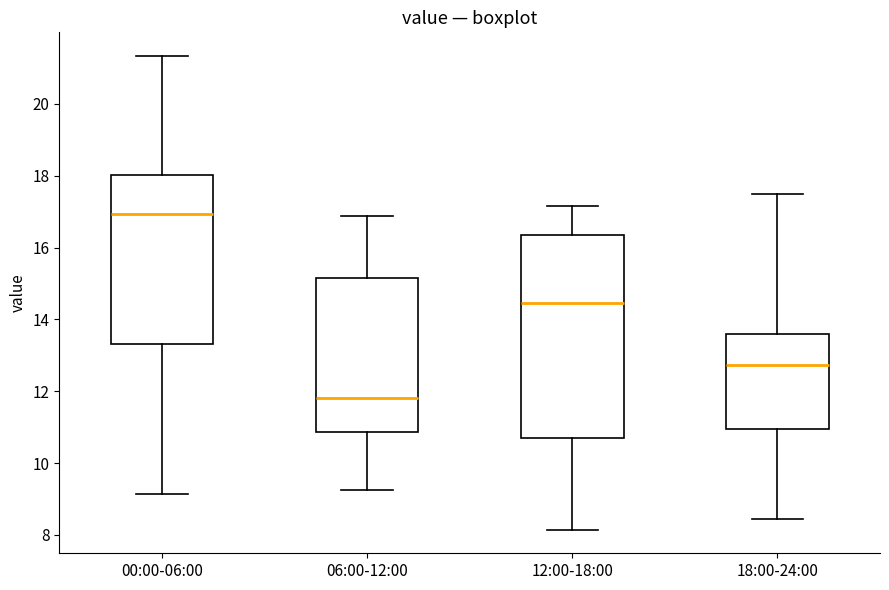

Comparing the boxes themselves (not the whiskers), which one is the tallest?

12:00-18:00